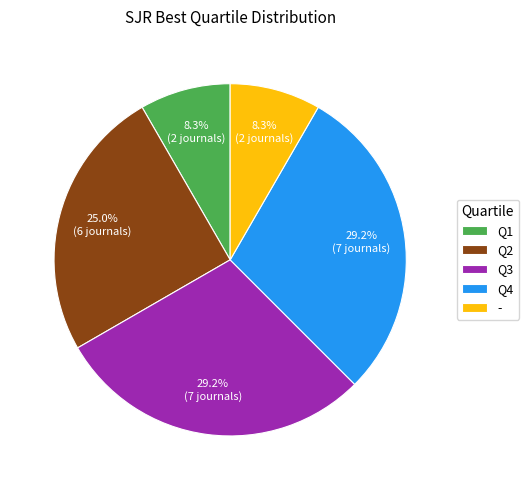

Combined, what portion of the pie is Q4 and -?

37.5%